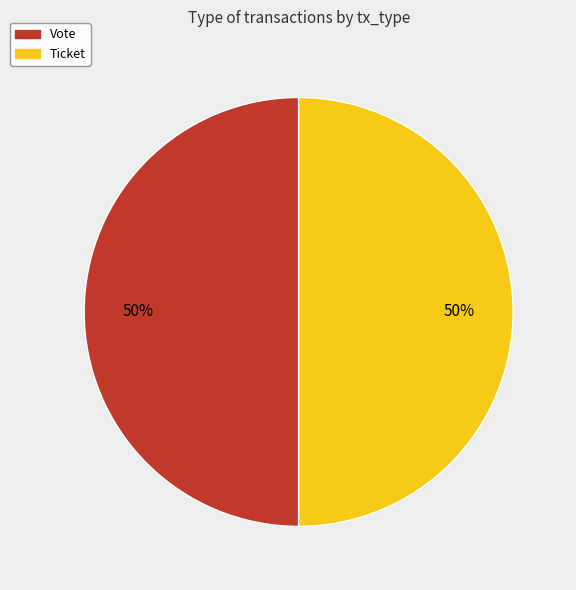

The Vote slice represents 56% of the pie. True or false?

False